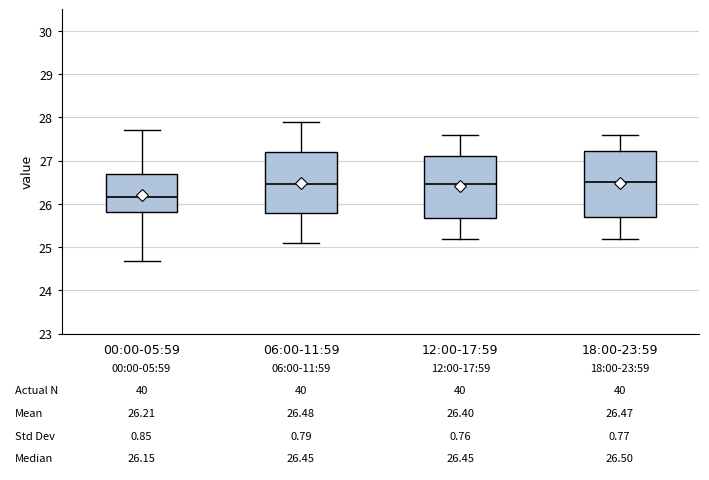

Comparing the boxes themselves (not the whiskers), which one is the tallest?

18:00-23:59